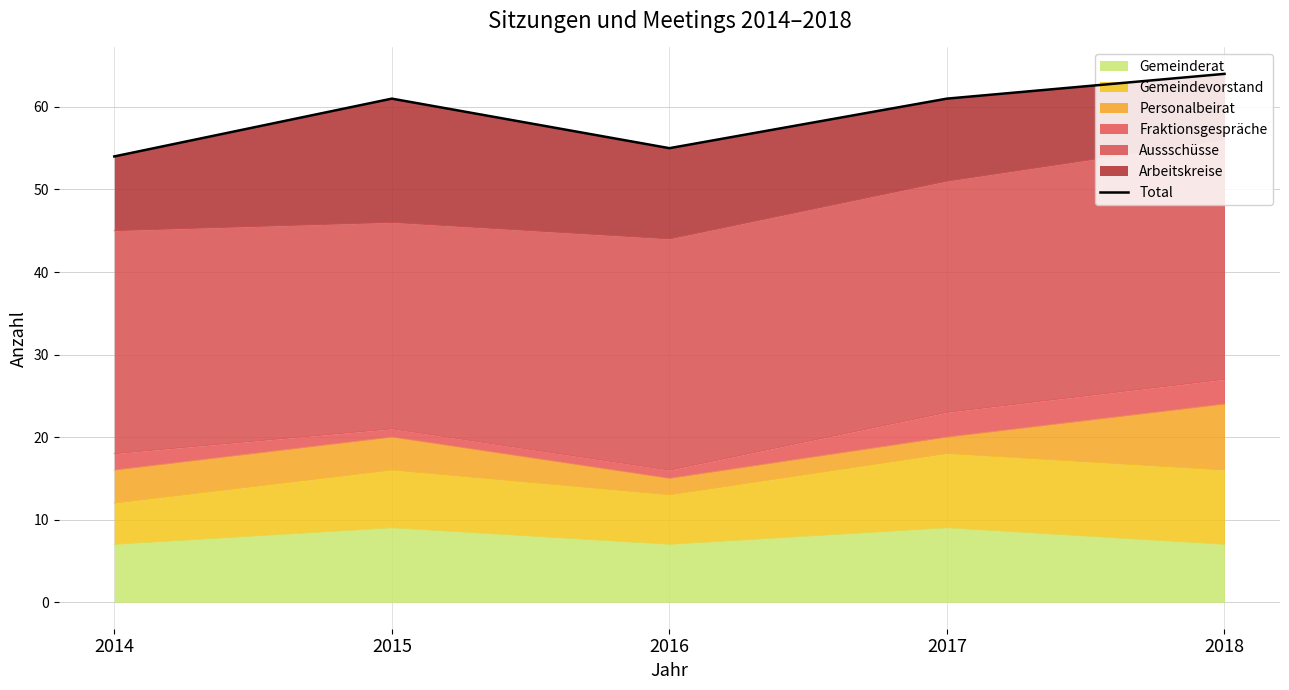

List the labels in order of value, largest first.

2018, 2015, 2017, 2016, 2014